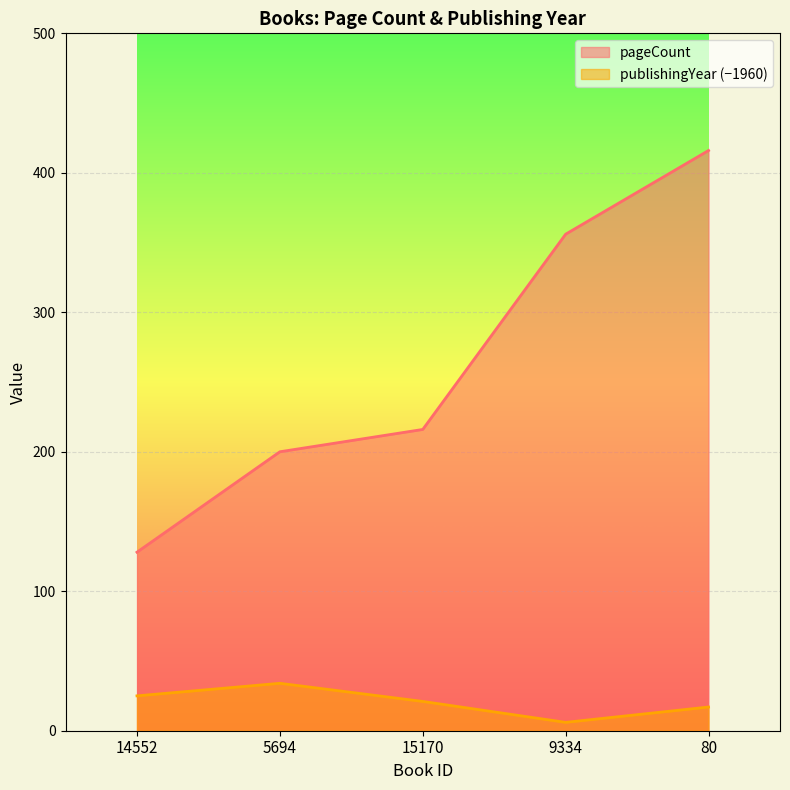

At which category is the sum across all series the highest?

80